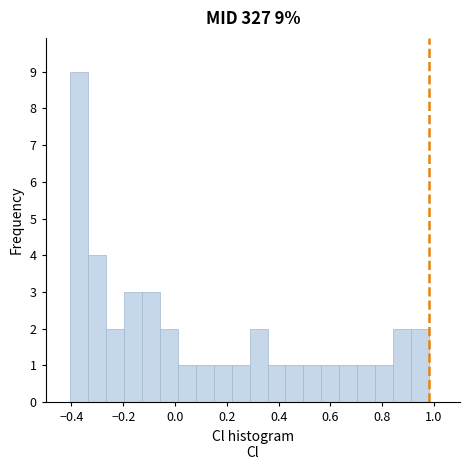

Around what value on the x-axis is the tallest bar? Give the approximate position of its centre, as read against the axis.

-0.38